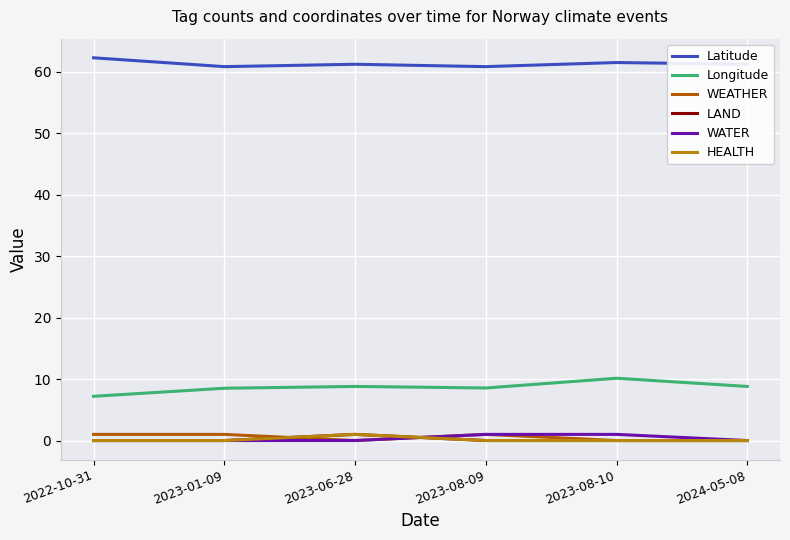

Which series has the largest total across all categories?

Latitude